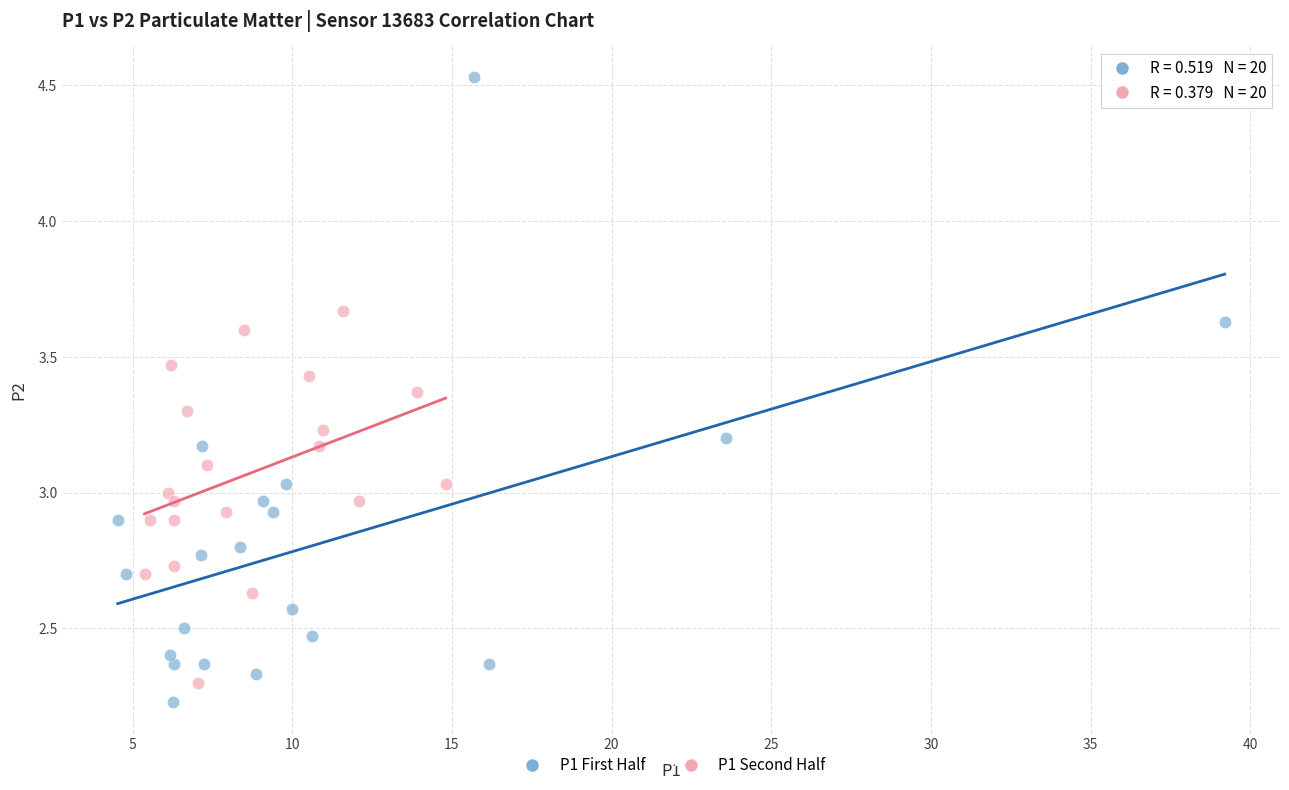

What are all the series names shown in the legend?

P1 First Half, P1 Second Half